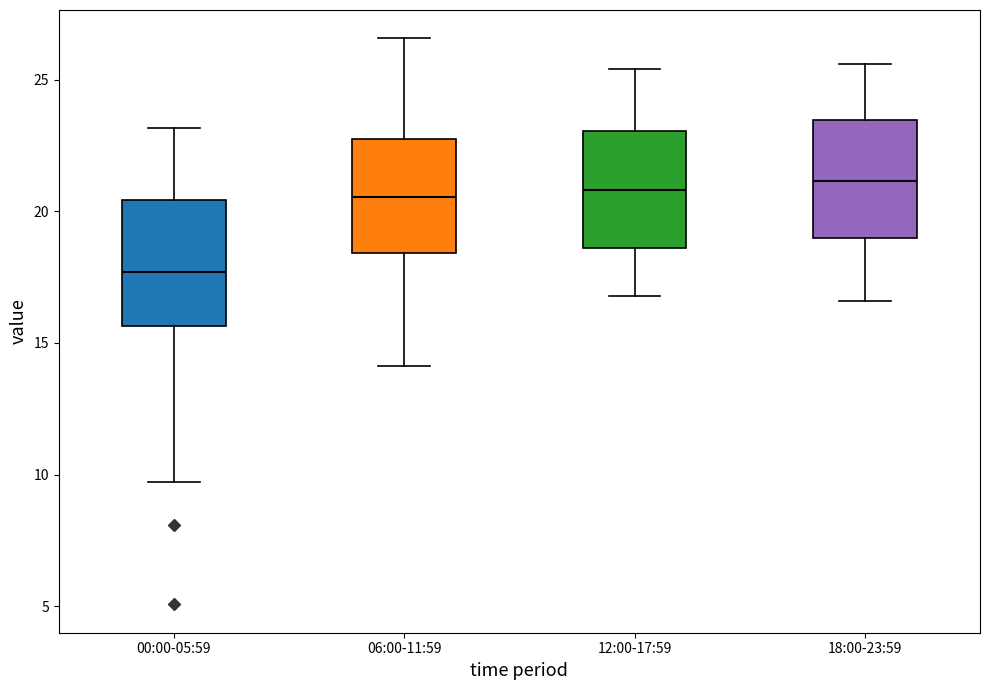

Reading left to right, read every box against the y-axis: the position of its median line, the range the box covers, and the ends of its whiskers. The values are not printed on the chart, so give them approximately, as read against the axis.

00:00-05:59: median 17.5, box 15.5 to 20.5, whiskers 9.5 to 23.0
06:00-11:59: median 20.5, box 18.5 to 23.0, whiskers 14.0 to 26.5
12:00-17:59: median 21.0, box 18.5 to 23.0, whiskers 17.0 to 25.5
18:00-23:59: median 21.0, box 19.0 to 23.5, whiskers 16.5 to 25.5